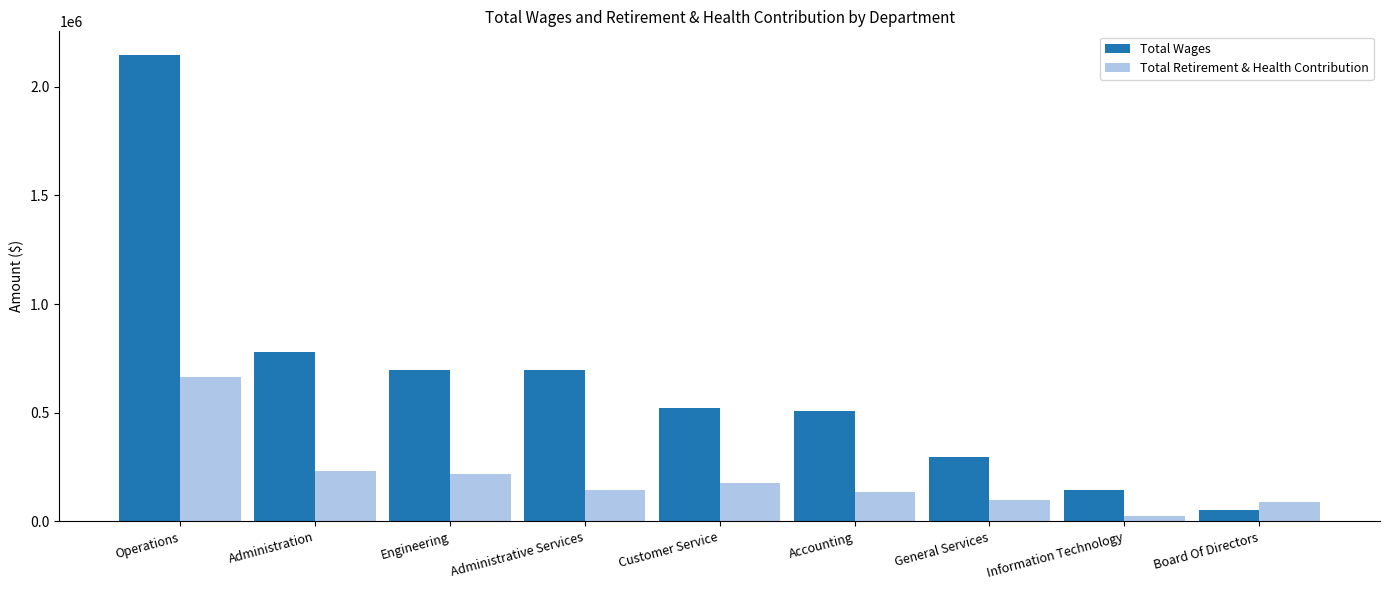

What is the difference between the highest and lowest values at Administration?

544979